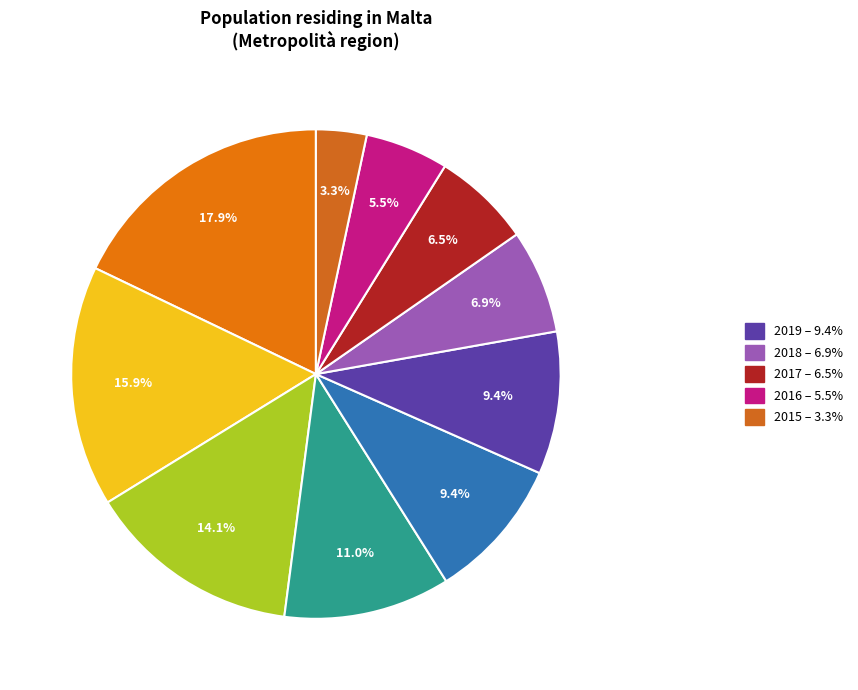

How many slices are in this pie chart?

10